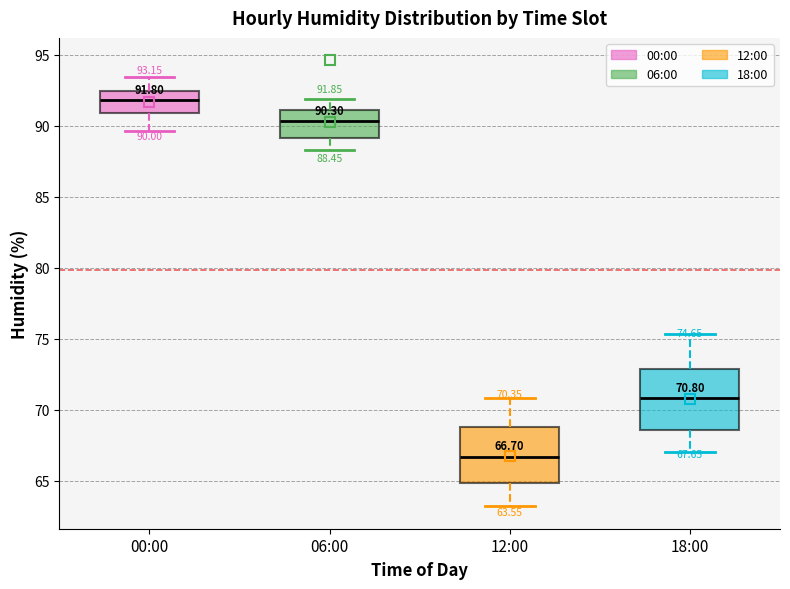

Which box's median line is the highest?

00:00